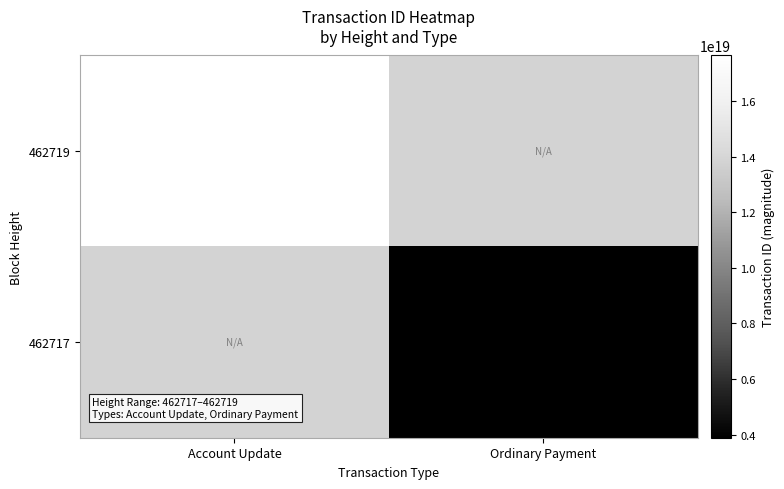

How many distinct data groups are displayed?

2